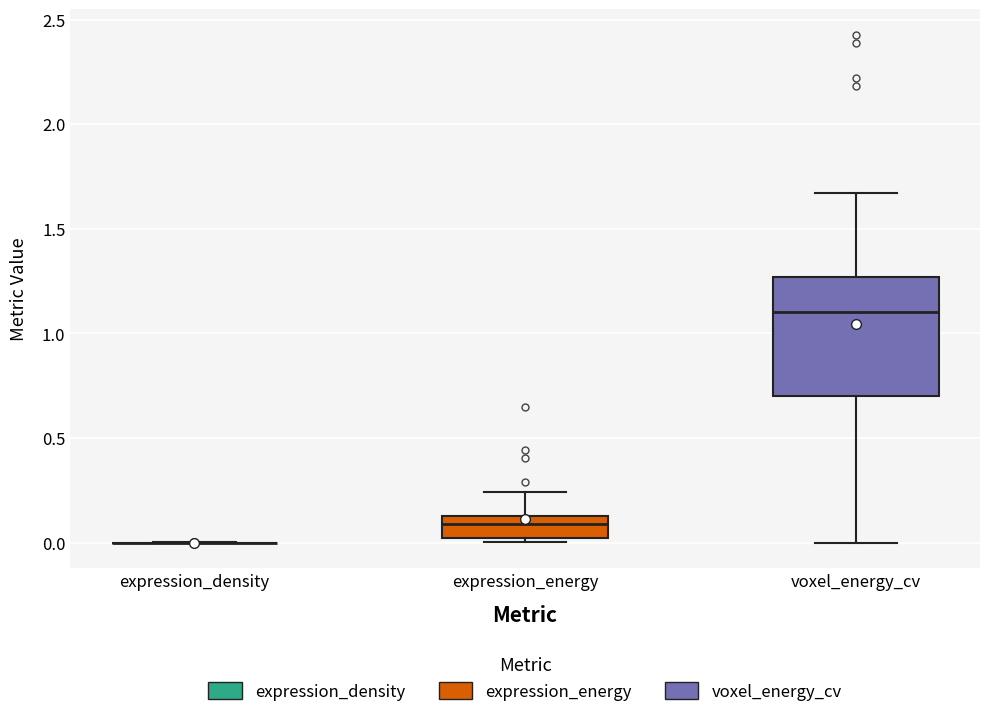

Reading left to right, read every box against the y-axis: the position of its median line, the range the box covers, and the ends of its whiskers. The values are not printed on the chart, so give them approximately, as read against the axis.

expression_density: box collapsed to a line at 0.00, whiskers 0.00 to 0.00
expression_energy: median 0.10, box 0.00 to 0.15, whiskers 0.00 (just below the box's lower edge) to 0.25
voxel_energy_cv: median 1.10, box 0.70 to 1.25, whiskers 0.00 to 1.65